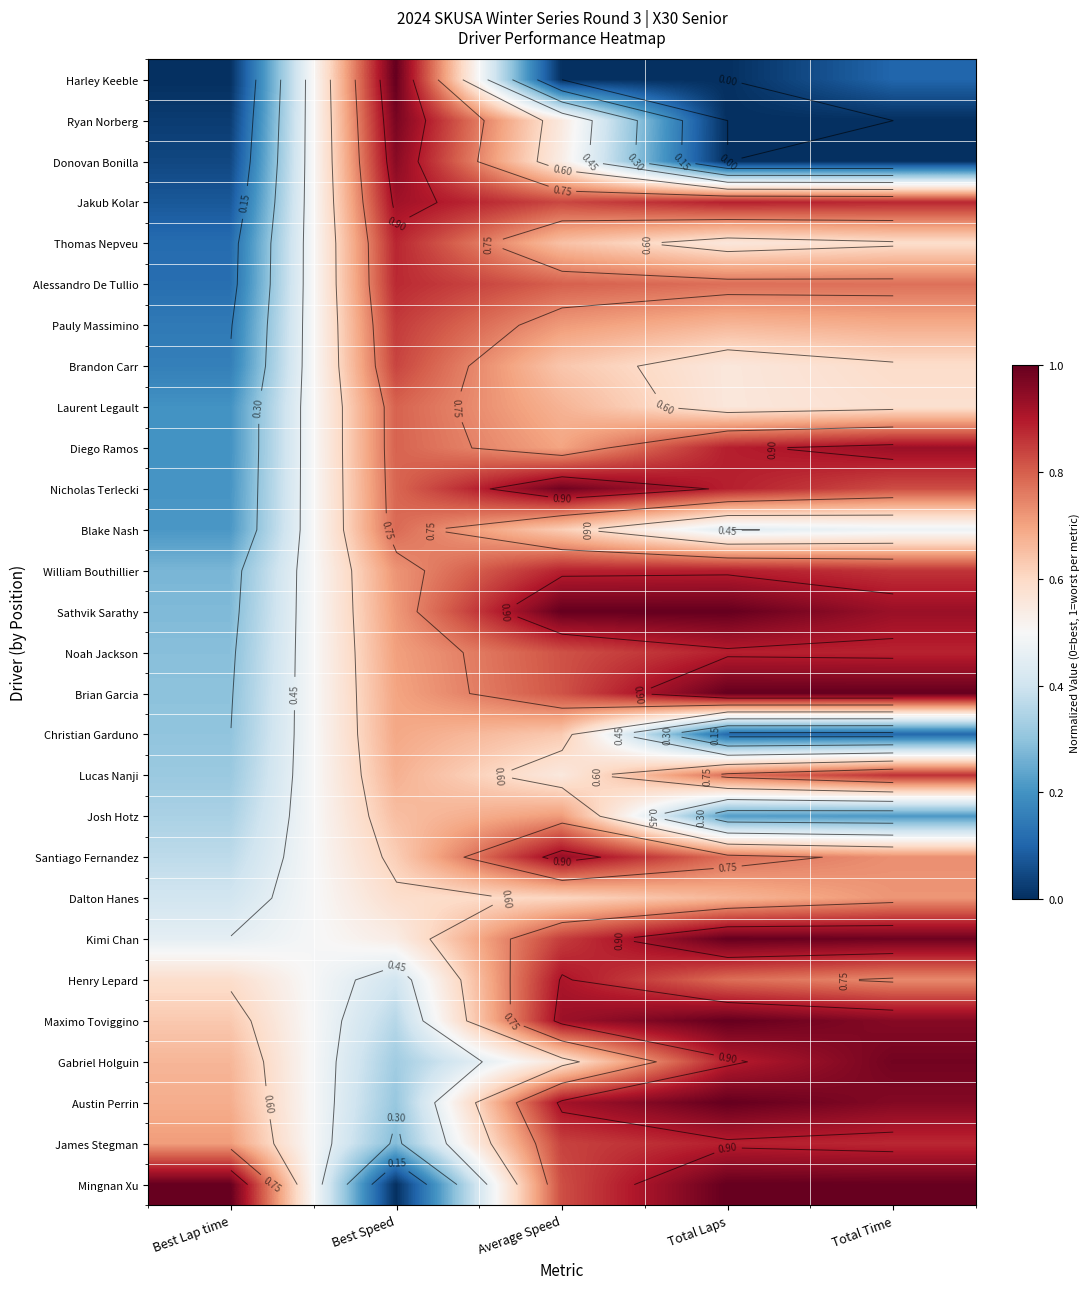

The value of Noah Jackson at Total Laps is 1.5. True or false?

False